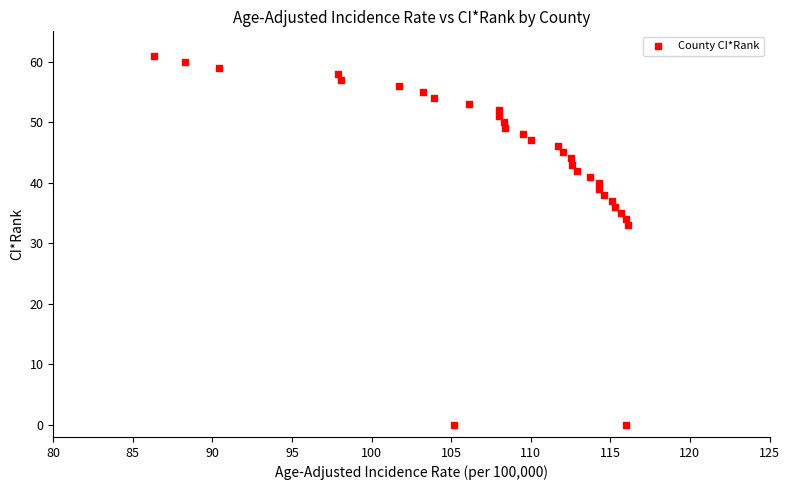

What Y value in the scatter plot is closest to 30?

33